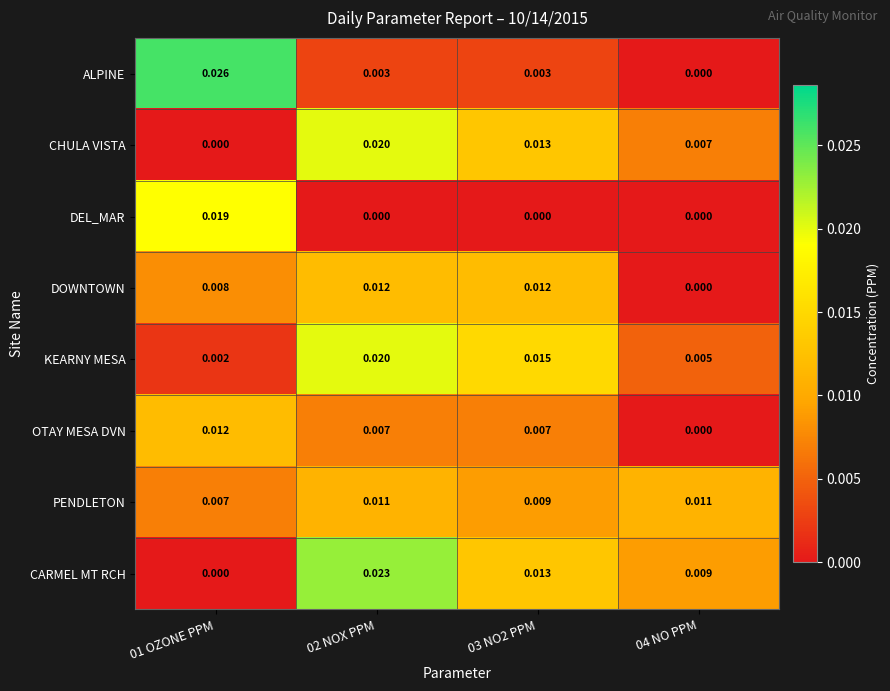

Which series changed the most between 03 NO2 PPM and 04 NO PPM?

DOWNTOWN